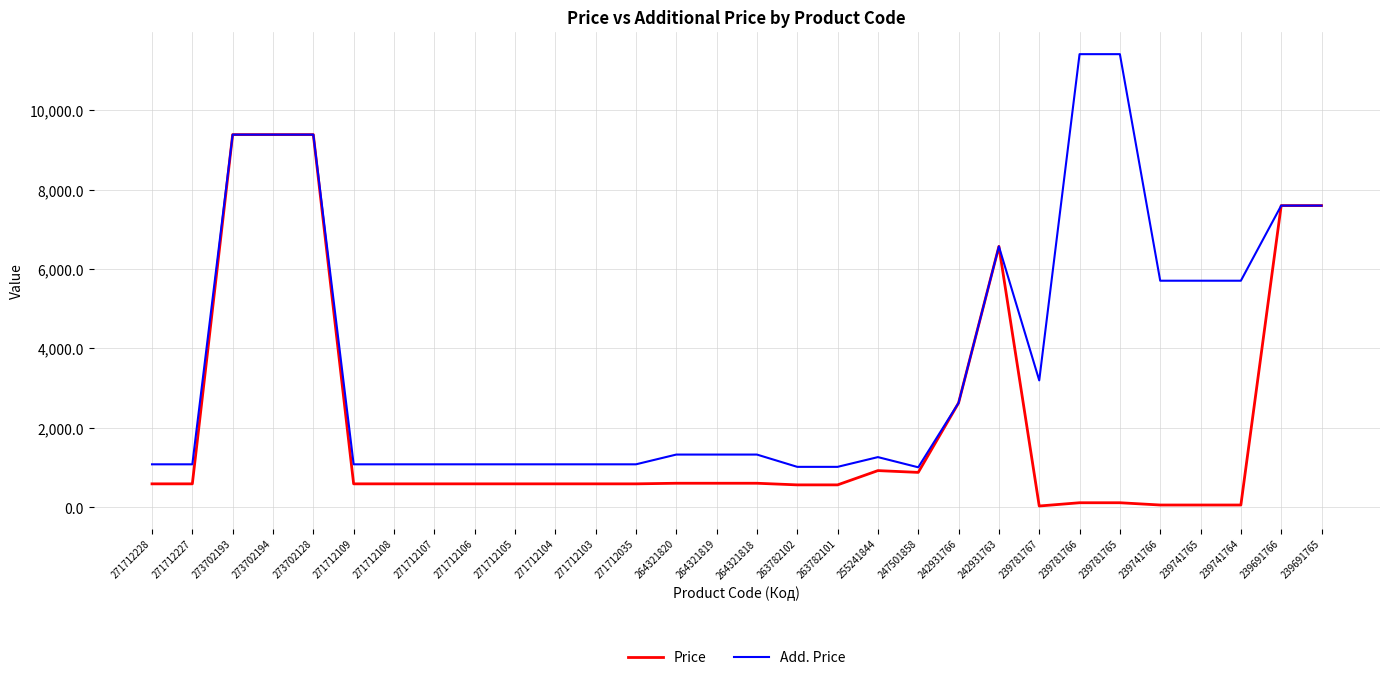

What is the maximum value for Price?

9384.0